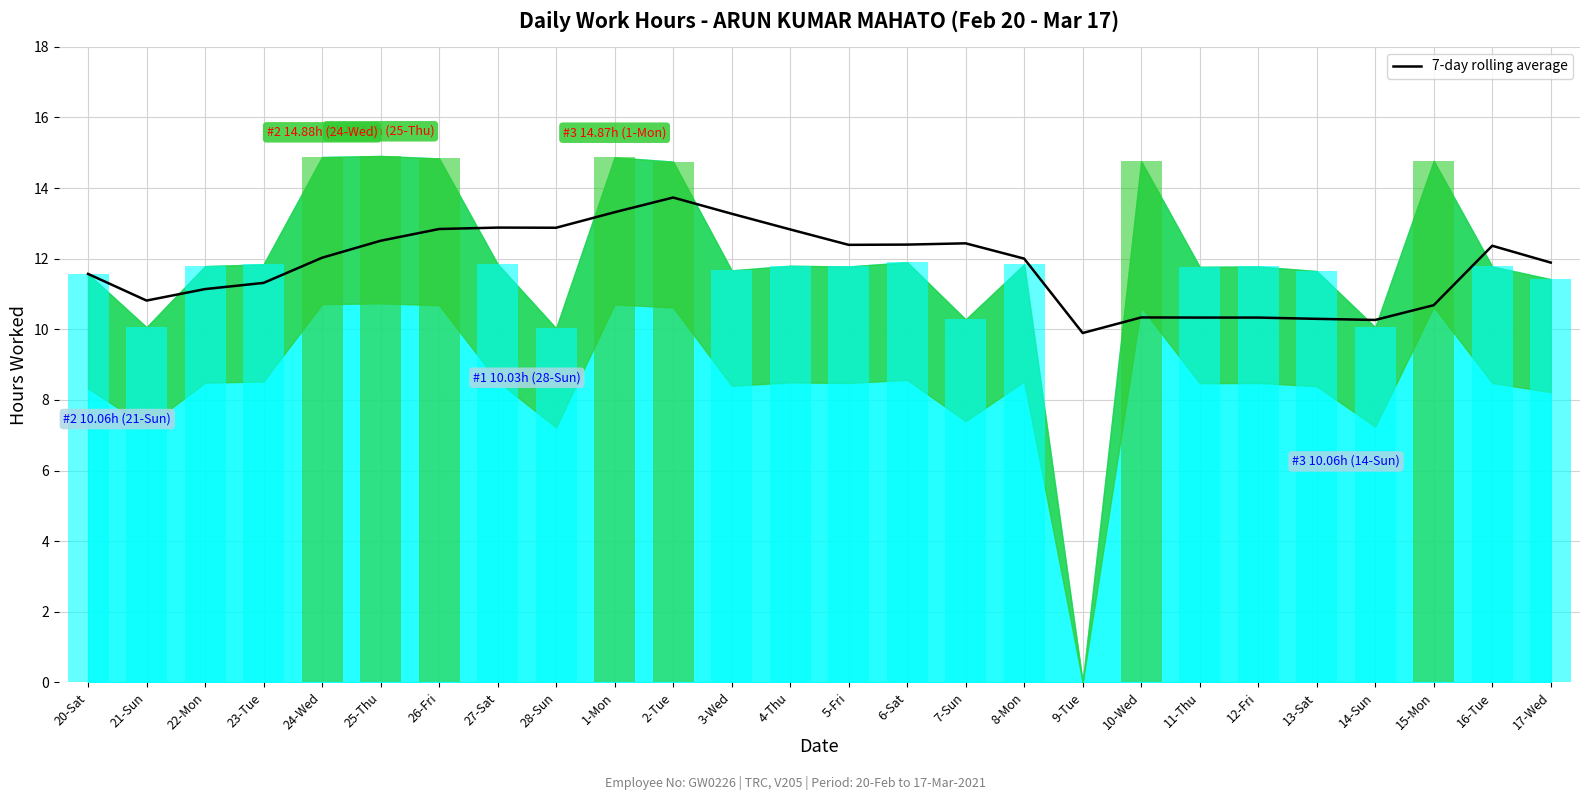

What is the average value?

11.8